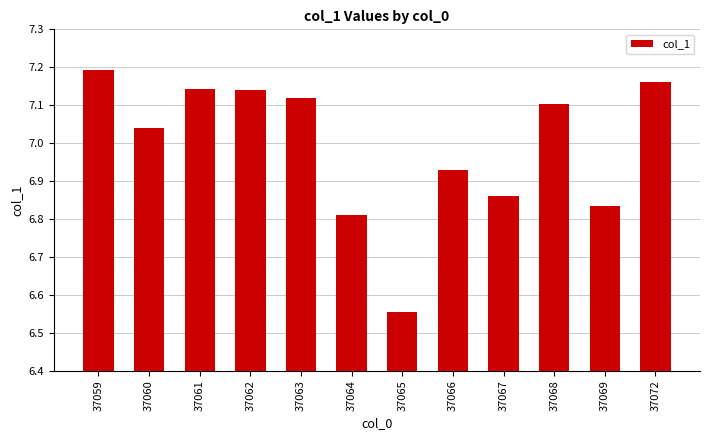

The value at 37068 is 2.4. True or false?

False